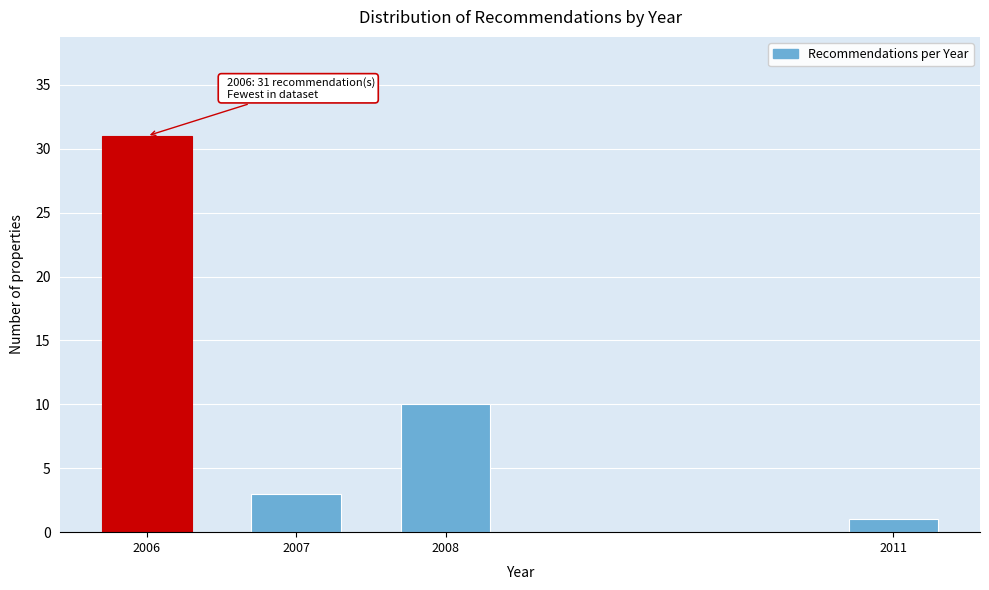

Reading right to left, transcribe all the data shown in this chart.

2011=1	2008=10	2007=3	2006=31